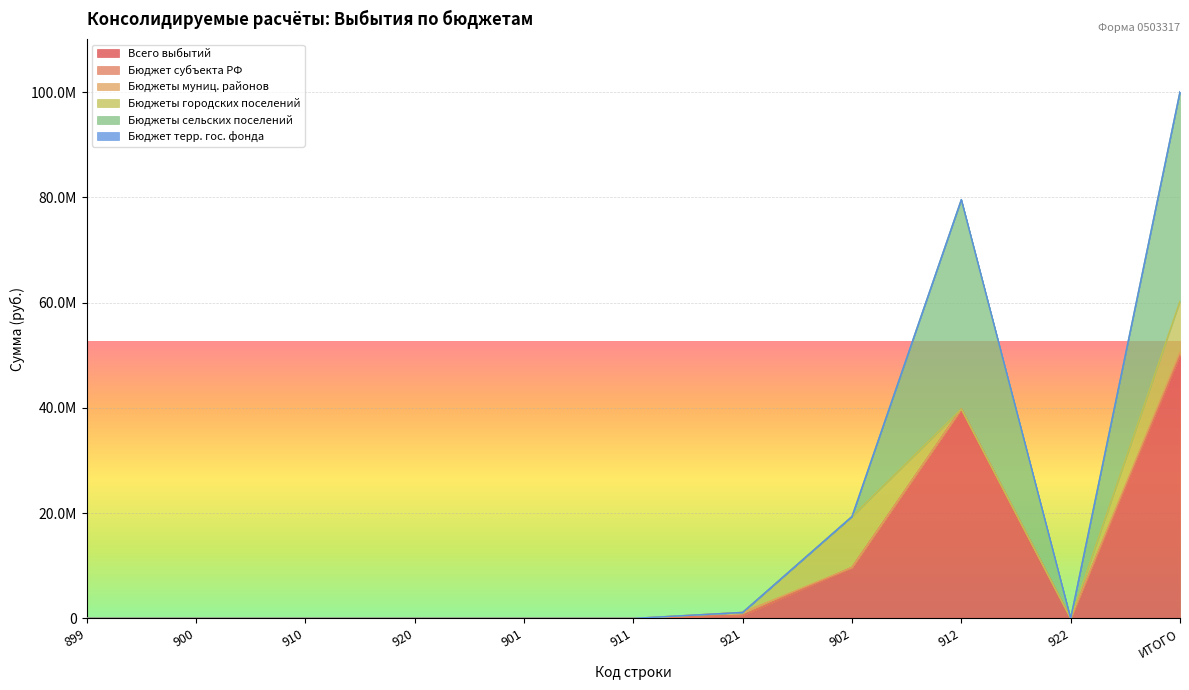

At how many categories does at least one series exceed 20481667?

2